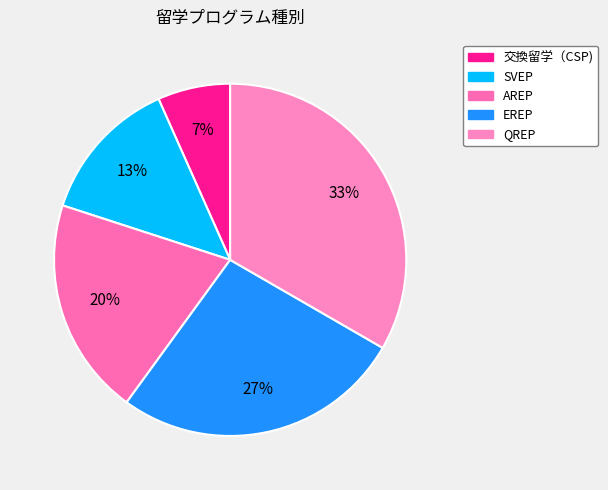

How much of the chart is everything except AREP?

80.0%